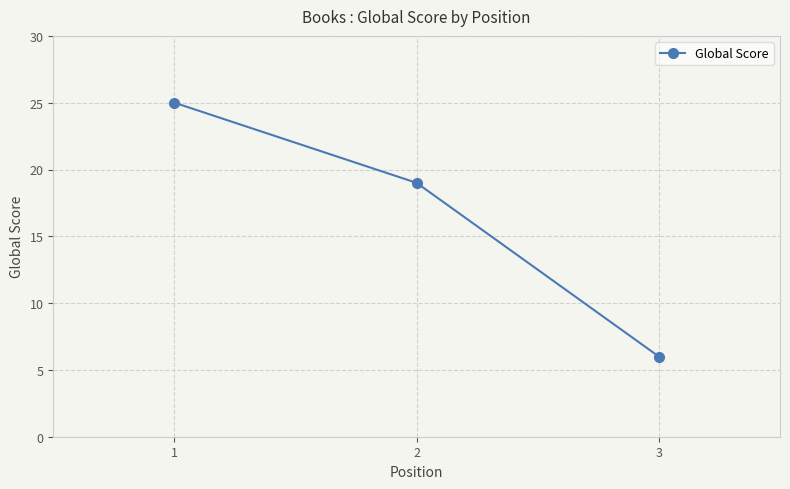

What is the value of the 2nd point from the left?

19